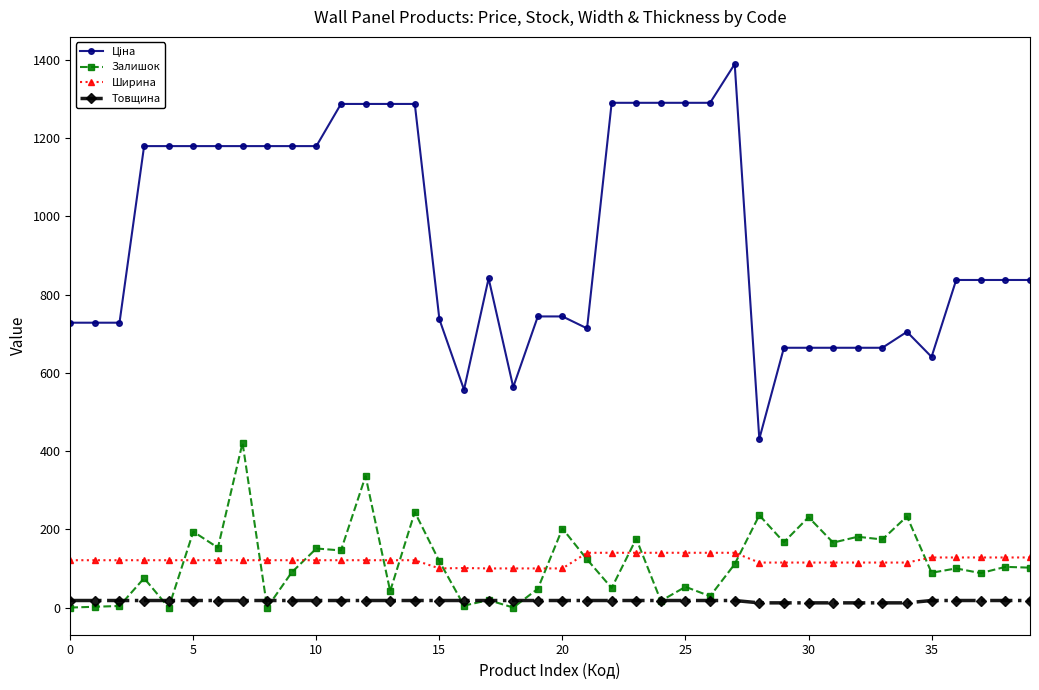

How many data points in Залишок are less than 104?

20